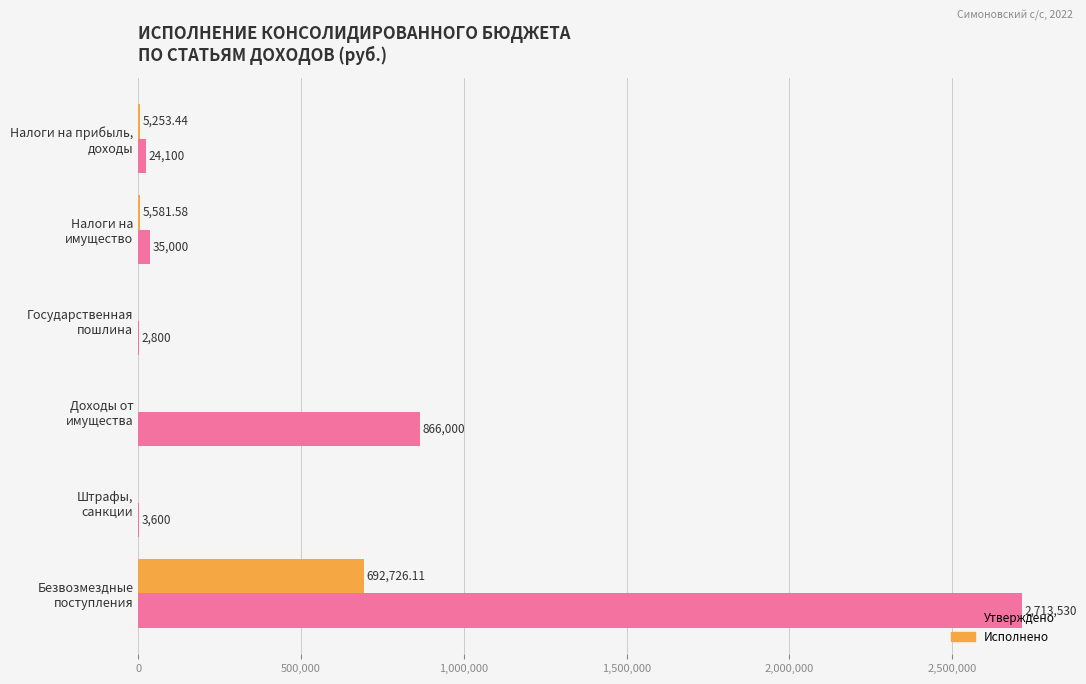

What is the sum of all Утверждено values?

3645030.0